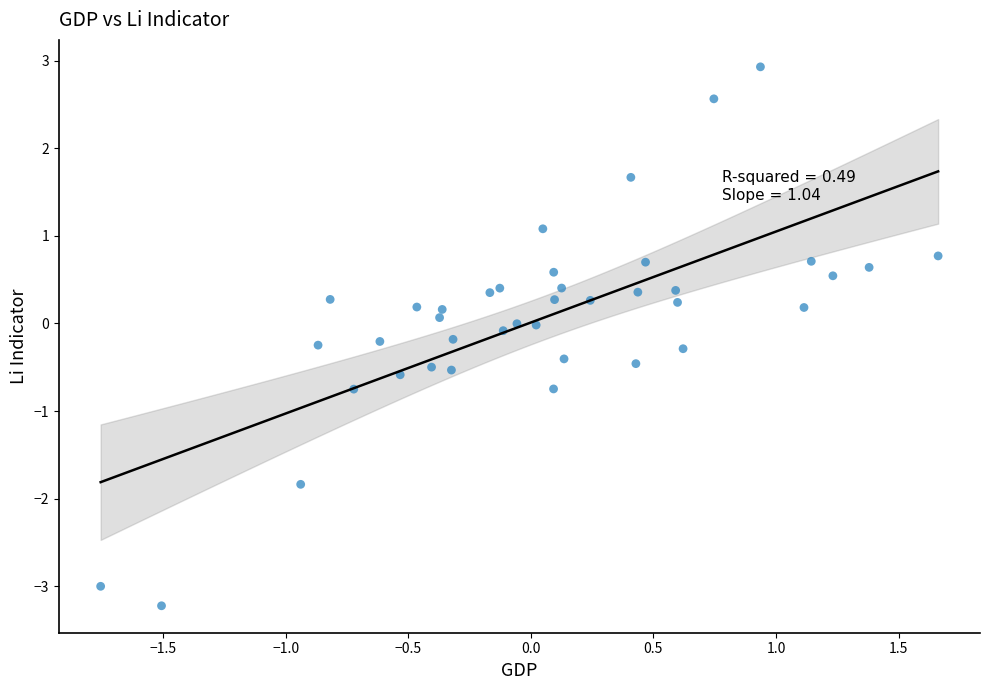

What is the range of Y values (max minus min)?

6.2